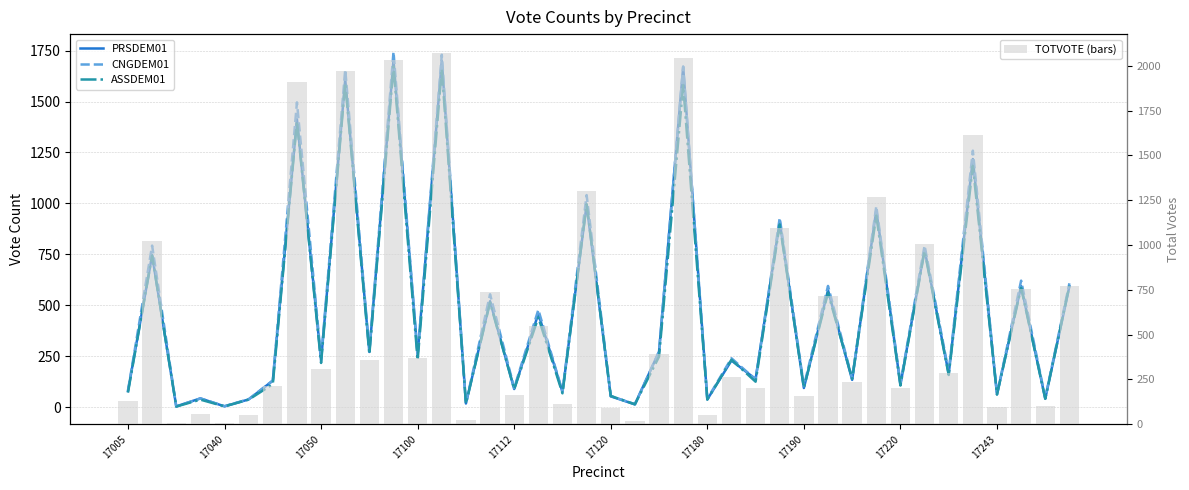

What is the difference between the maximum and second lowest values in the PRSDEM01 series?

1698